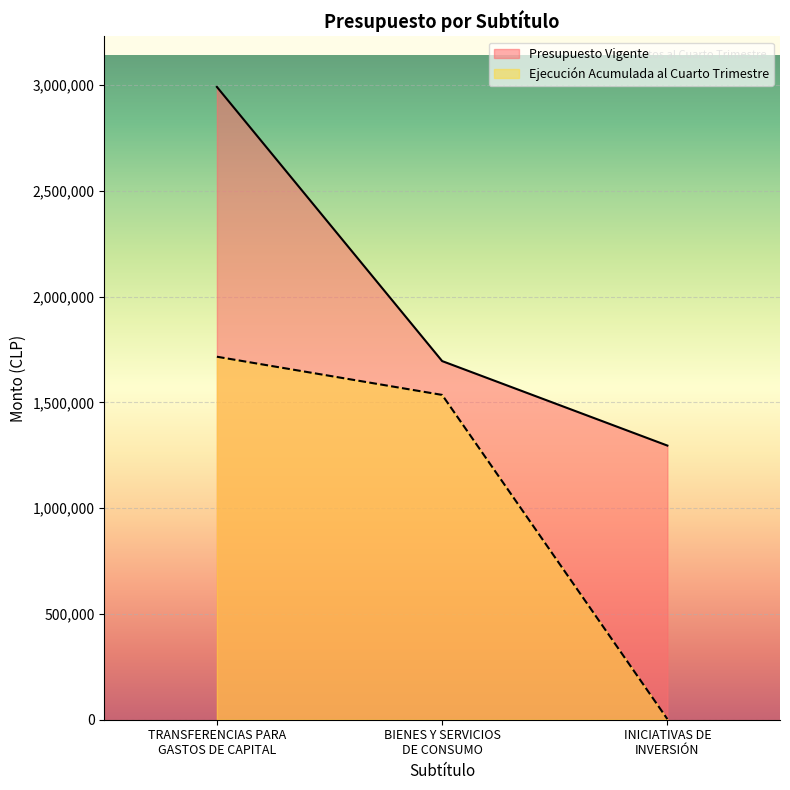

List the series in order of their overall mean, lowest first.

Ejecución Acumulada al Cuarto Trimestre, Presupuesto Vigente